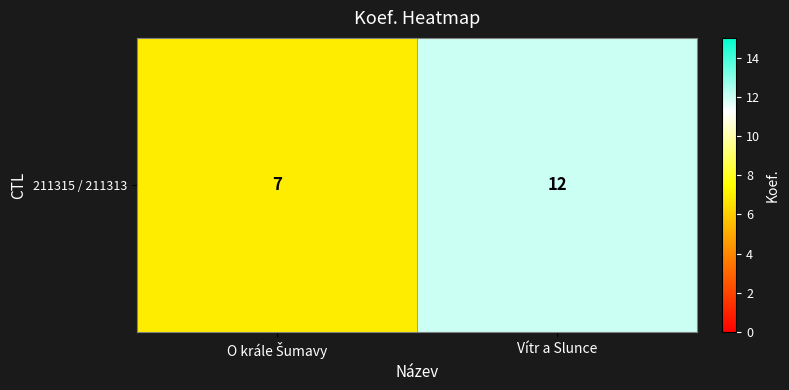

List the labels in order of value, smallest first.

O krále Šumavy, Vítr a Slunce